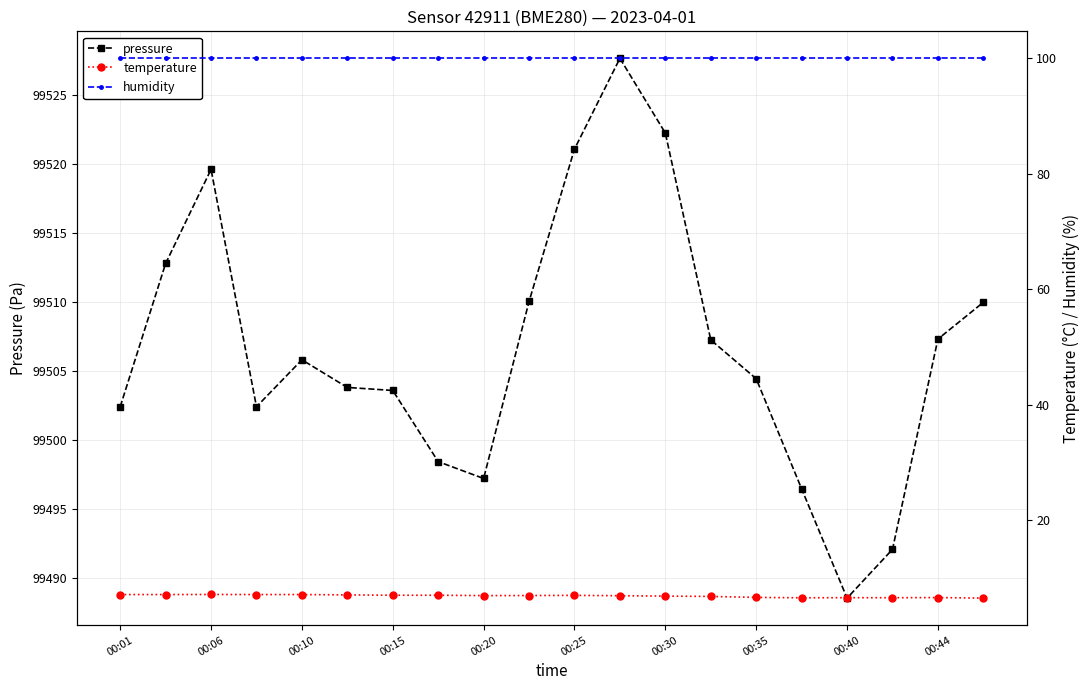

True or false: humidity and pressure intersect in this chart.

False